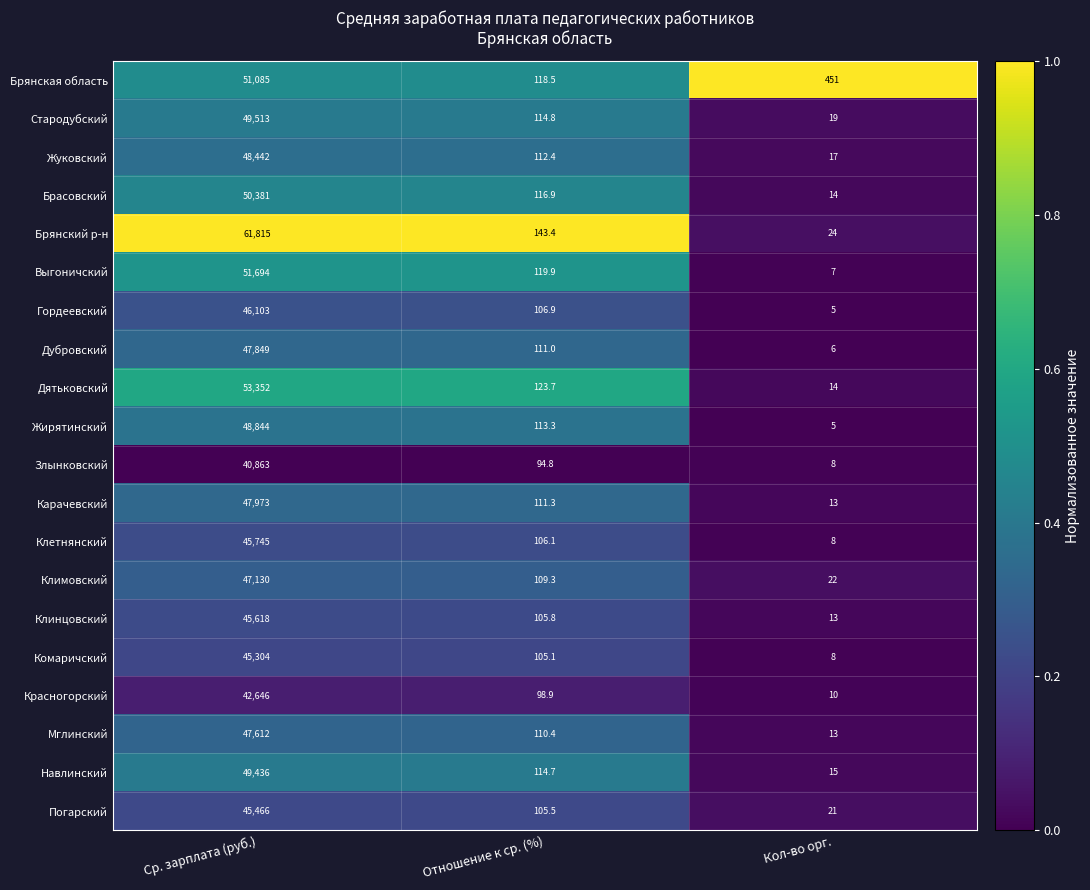

At Ср. зарплата (руб.), list the series in order from smallest to largest.

Злынковский, Красногорский, Комаричский, Погарский, Клинцовский, Клетнянский, Гордеевский, Климовский, Мглинский, Дубровский, Карачевский, Жуковский, Жирятинский, Навлинский, Стародубский, Брасовский, Брянская область, Выгоничский, Дятьковский, Брянский р-н